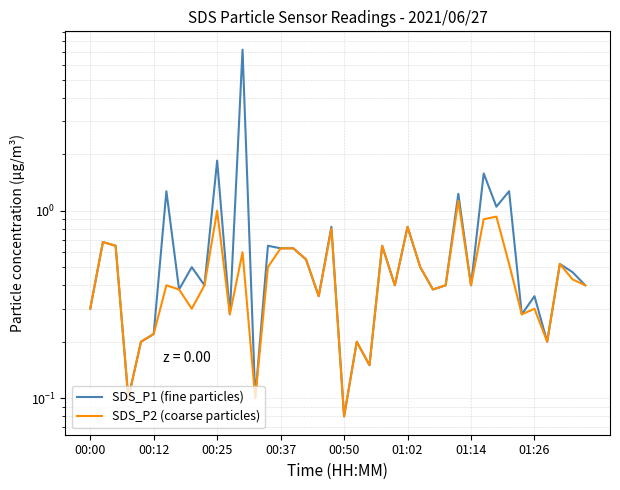

True or false: SDS_P2 (coarse particles) has a value of 0.3 at 34.

True